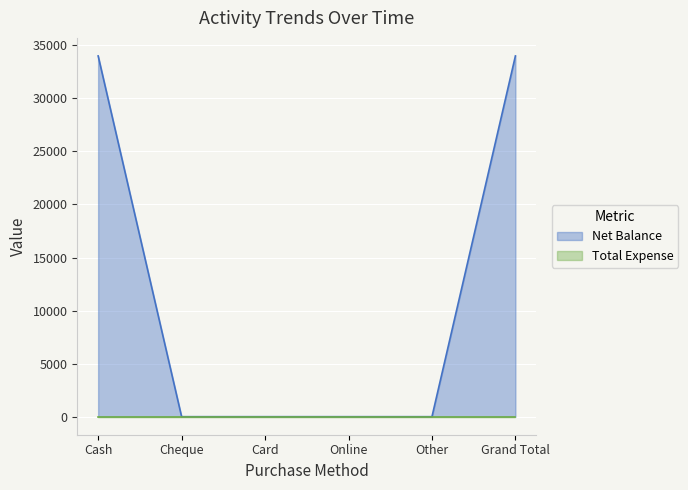

How many series are shown in this chart?

2